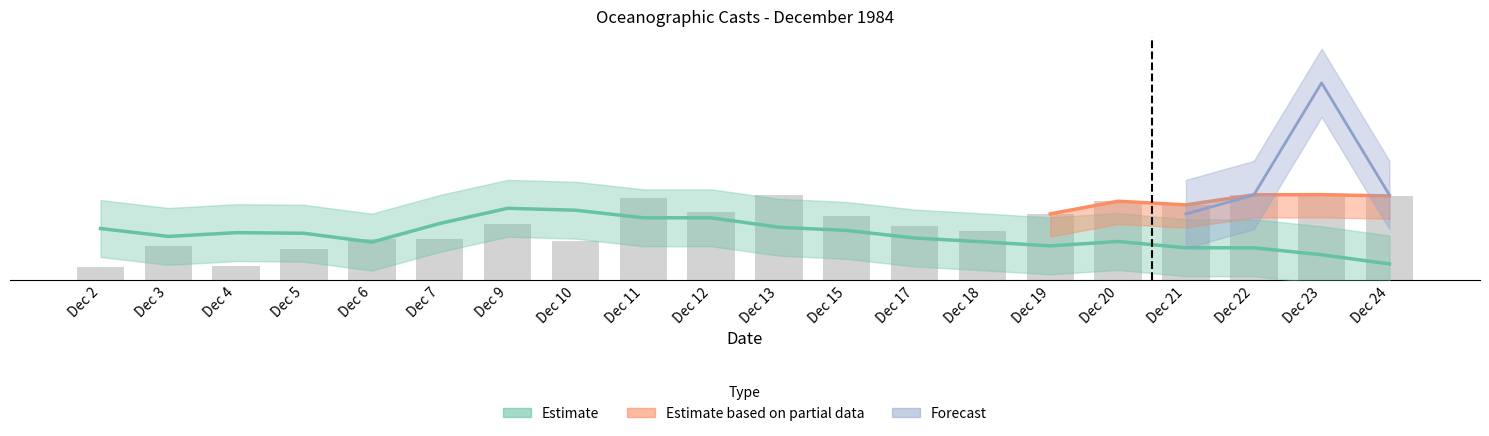

What is the value of the longitude bar at the 10th from the left?

35932.0